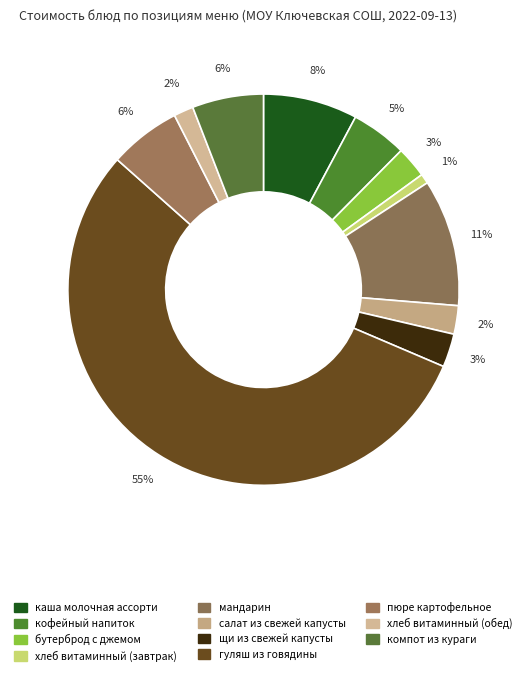

Is it true that гуляш из говядины is 55% of the pie?

True